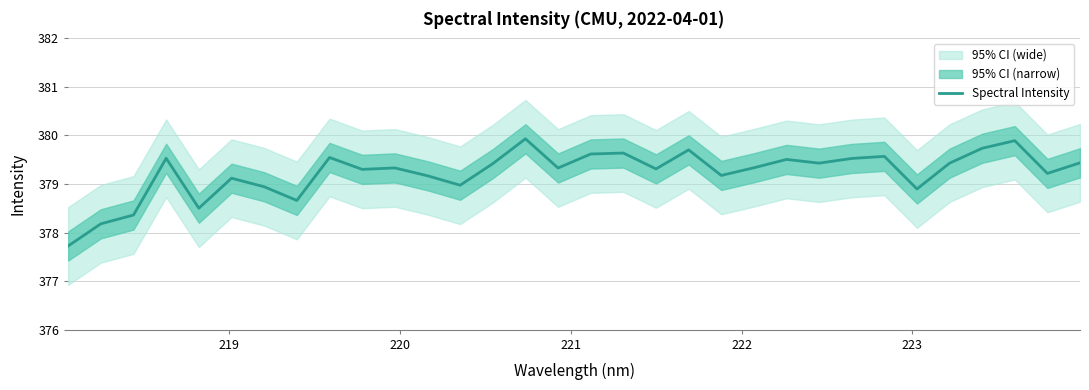

What is the minimum value for Spectral Intensity?

377.7